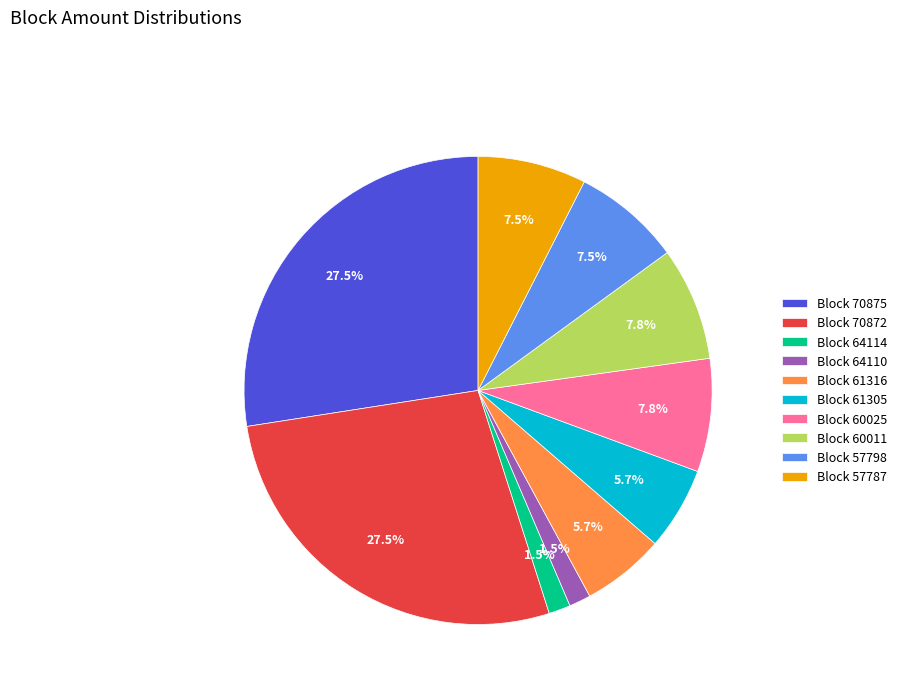

Do Block 70872 and Block 61316 together represent more than half of the pie?

No